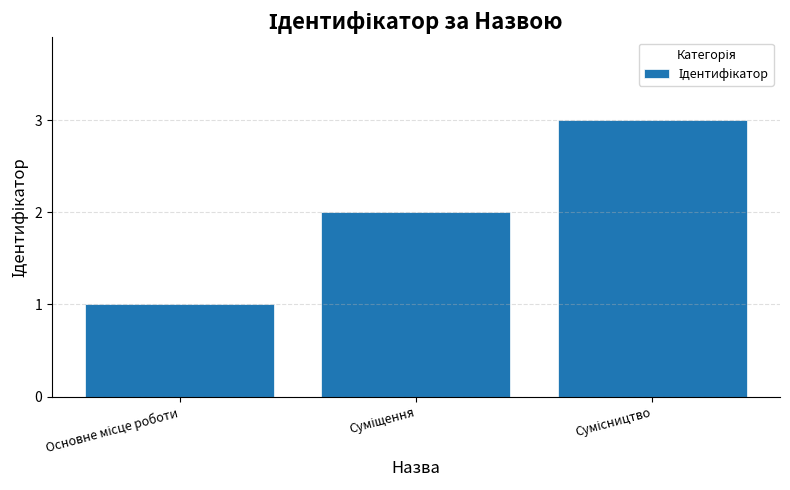

What is the greatest value displayed?

3